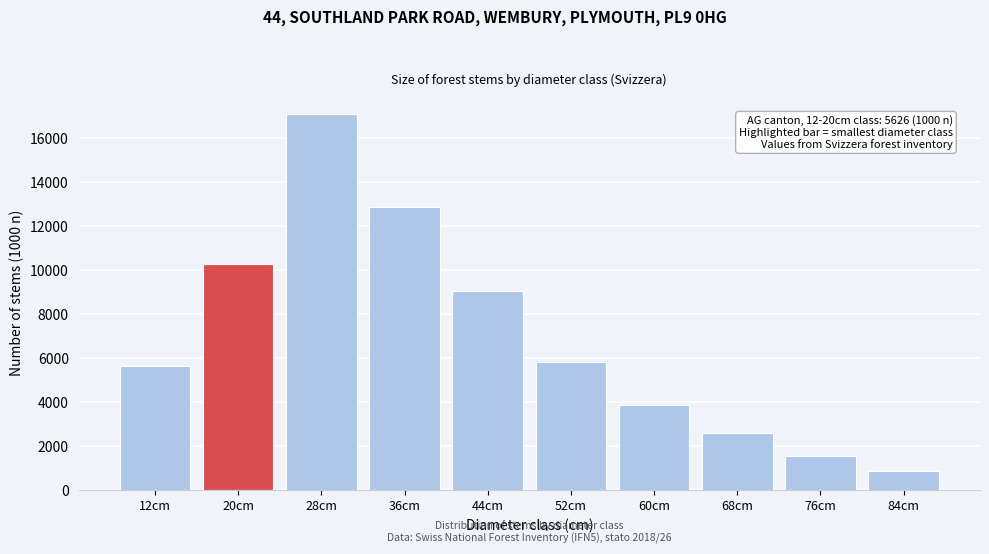

Reading left to right, list all the values displayed in this chart.

12cm=5626	20cm=10267	28cm=17108	36cm=12871	44cm=9057	52cm=5844	60cm=3879	68cm=2588	76cm=1551	84cm=855